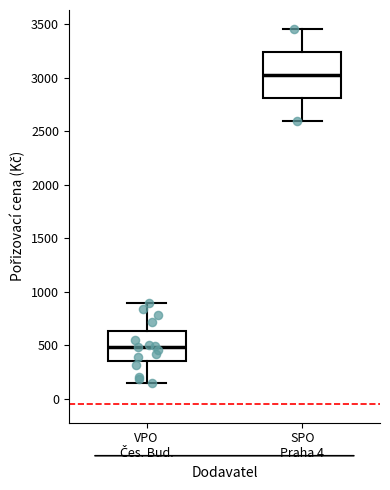

Which box's median line is the highest?

SPO Praha 4